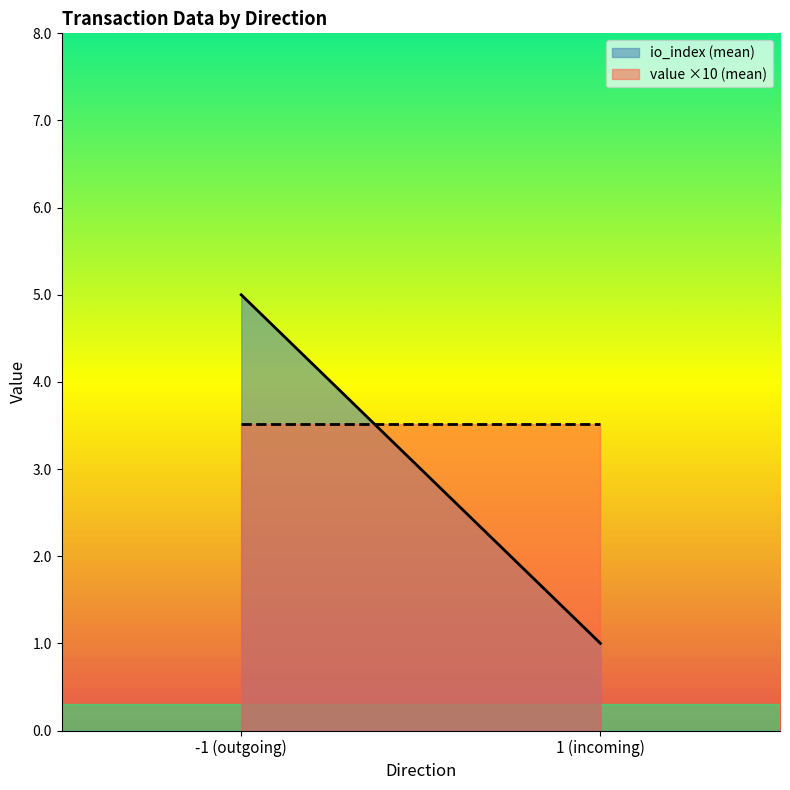

What is the sum of the value ×10 (mean) values at -1 (outgoing) and 1 (incoming)?

7.0